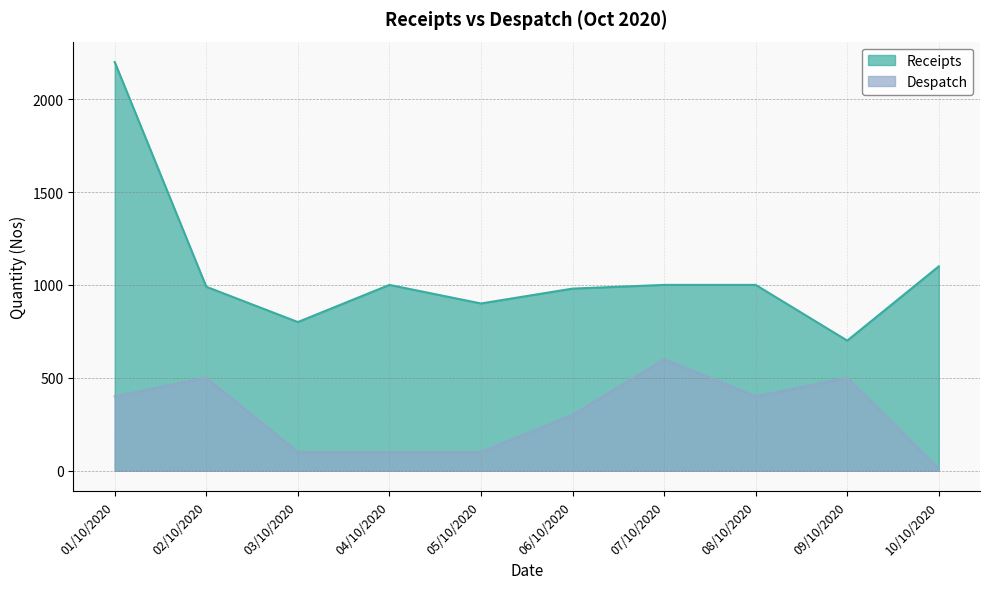

What are all the series names shown in the legend?

Receipts, Despatch